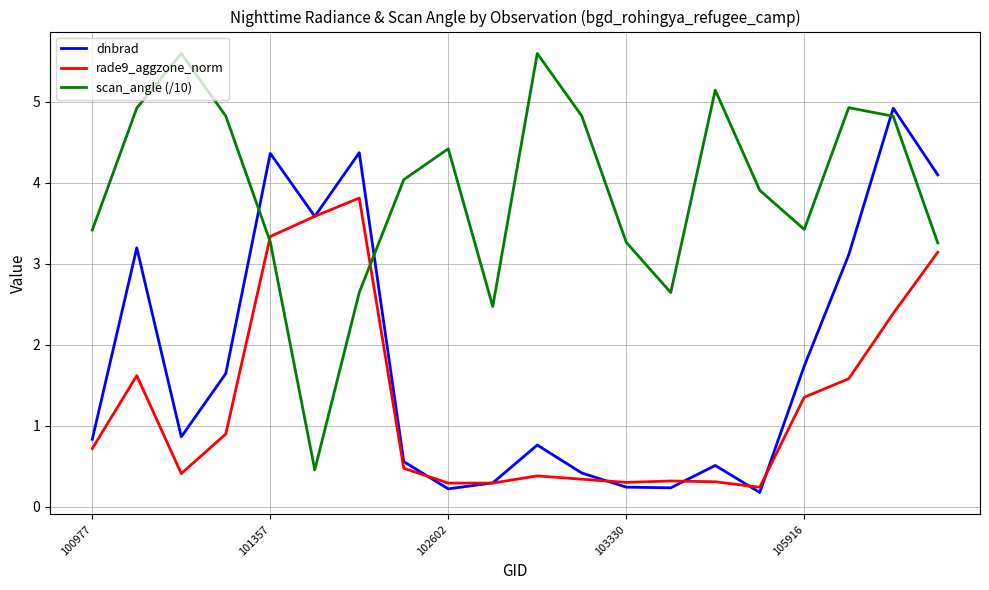

Which series has the largest total across all categories?

scan_angle (/10)